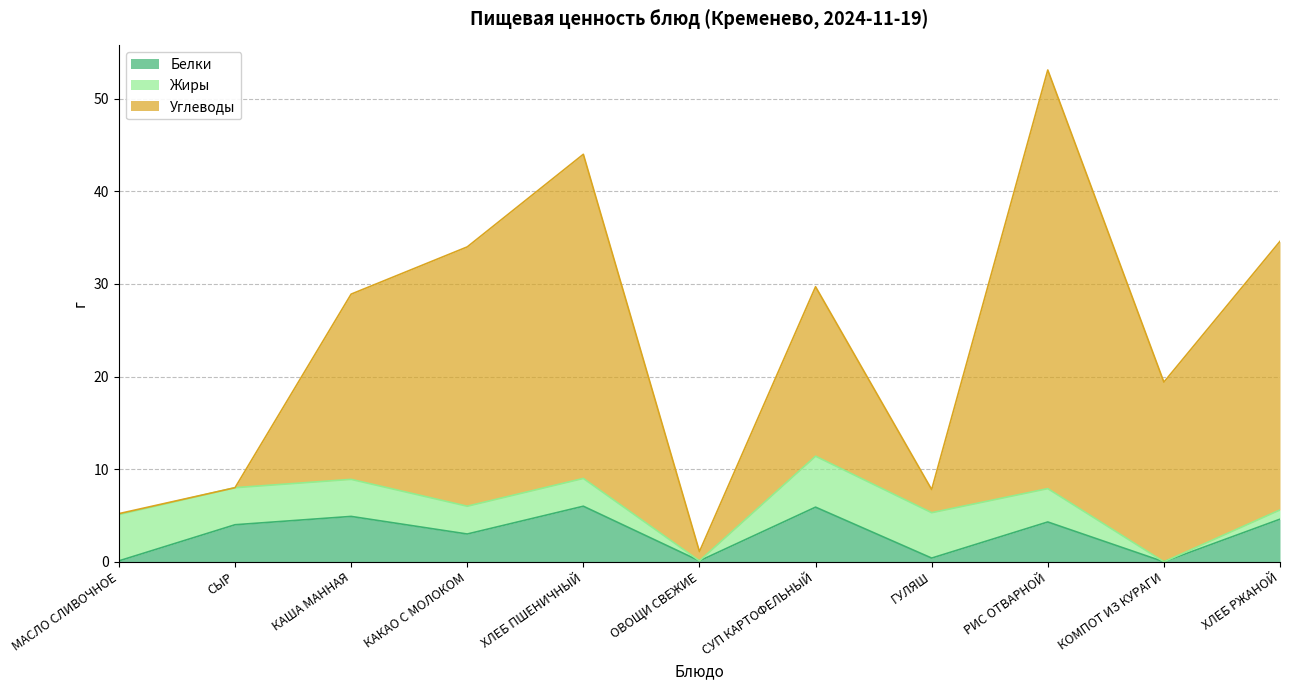

What is the sum of the Белки values at СЫР and ХЛЕБ ПШЕНИЧНЫЙ?

10.0